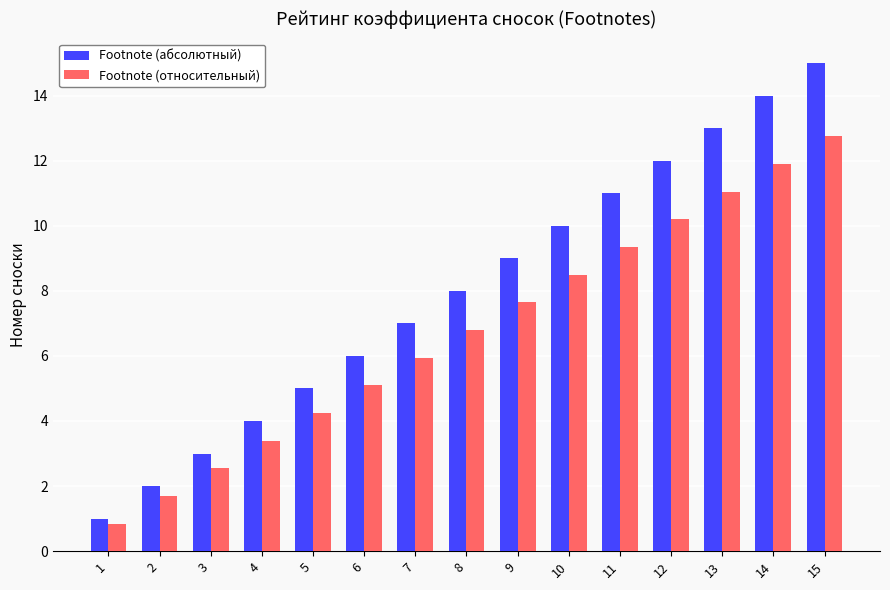

What is the average value of the Footnote (абсолютный) series?

8.0